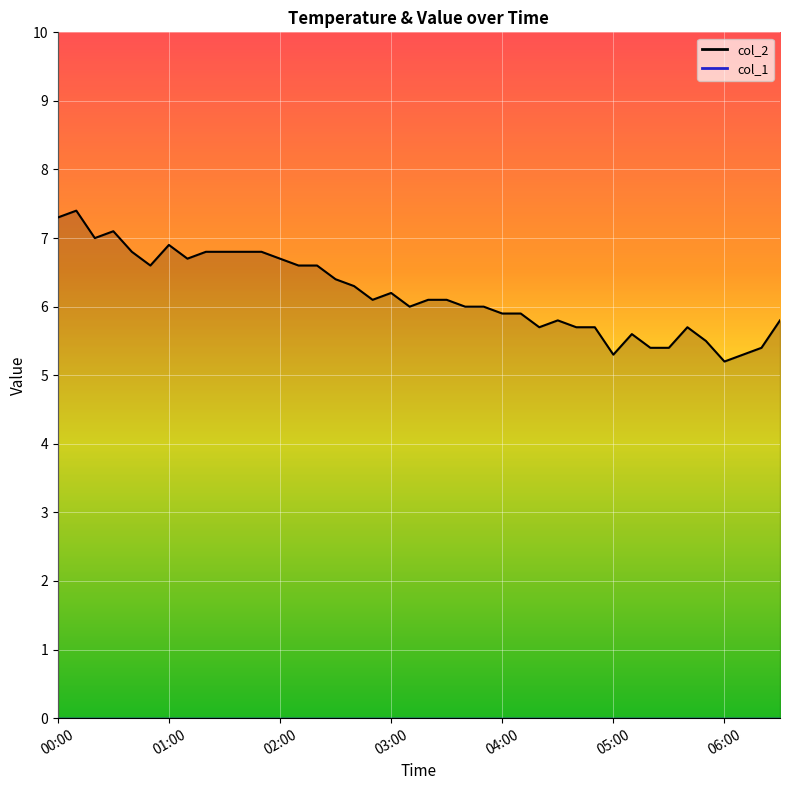

True or false: col_2 line and col_1 line intersect in this chart.

False